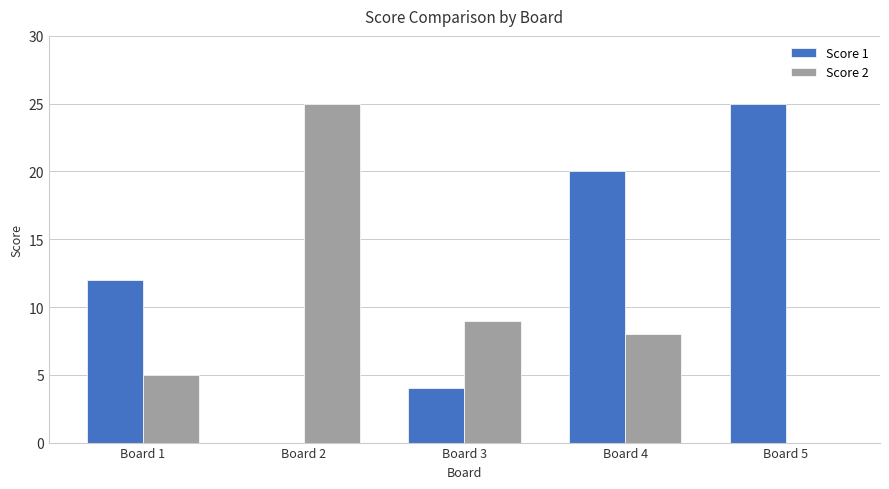

What is the average value of the Score 1 series?

12